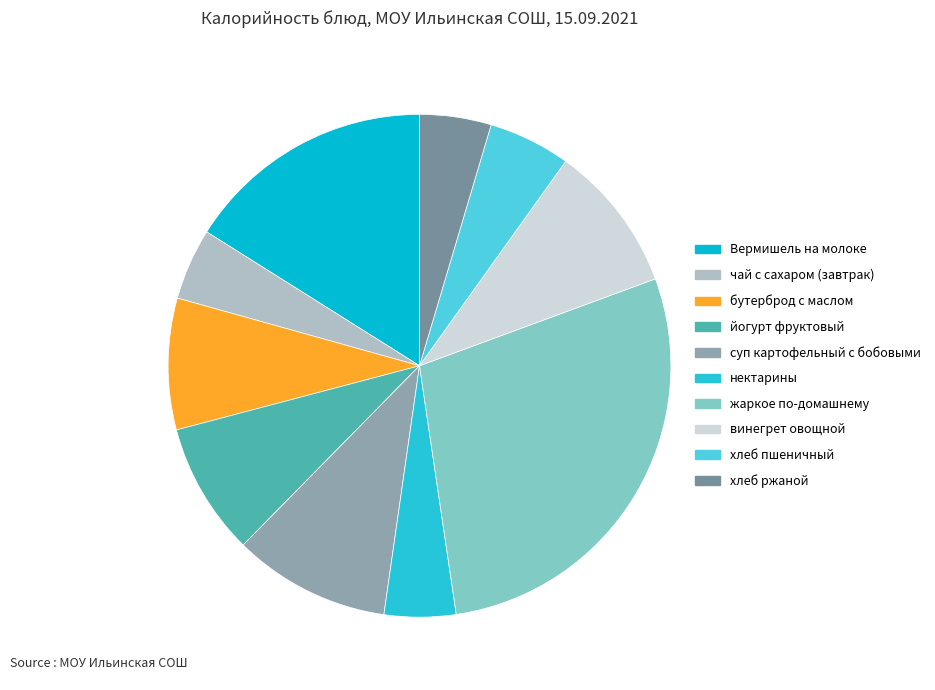

How many segments does this pie chart have?

10